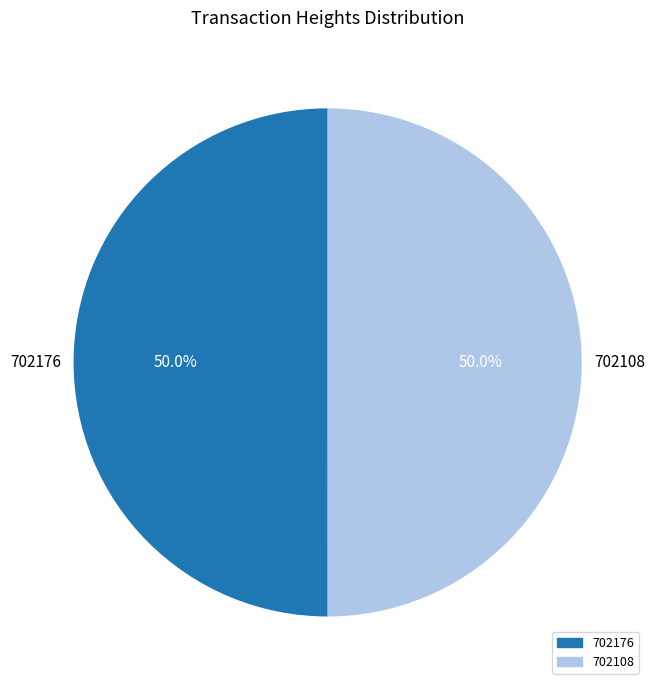

Is it true that 702176 is 50% of the pie?

True